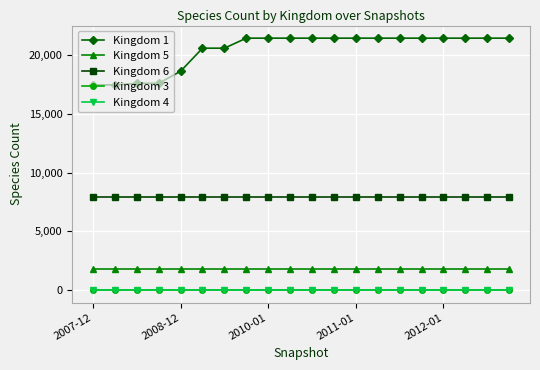

Which series has the largest range (max minus min)?

Kingdom 1